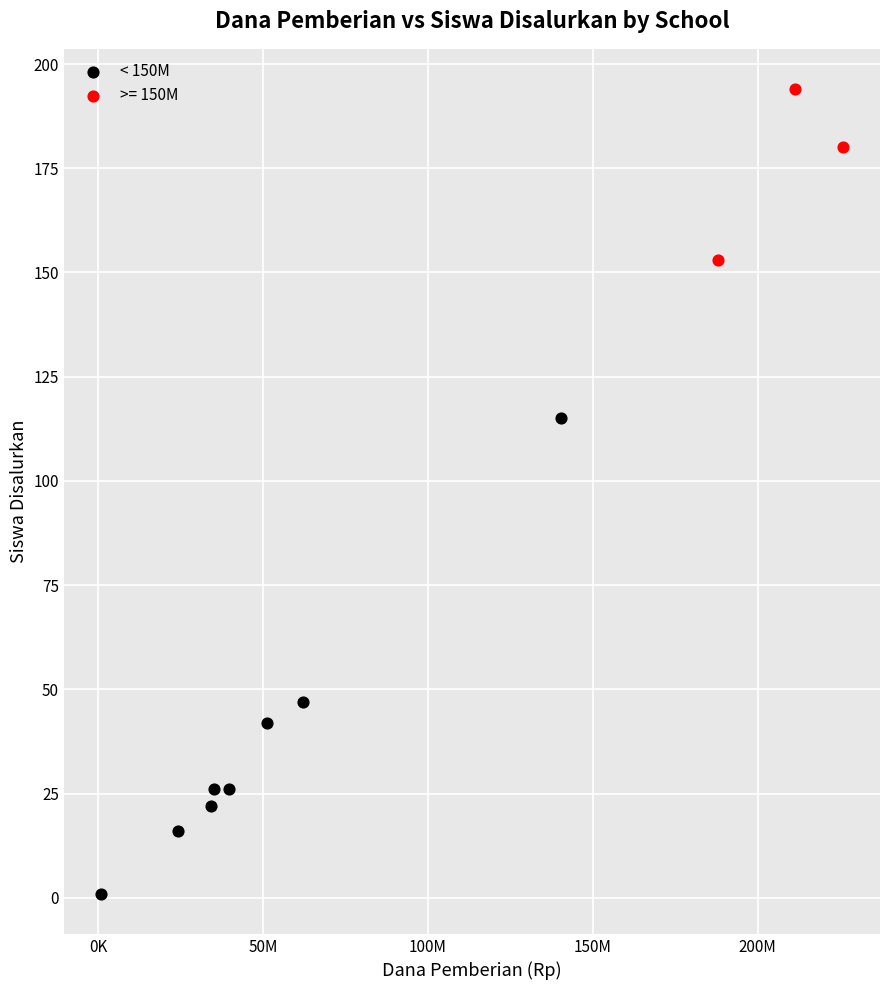

Which series has the largest Y range (max minus min)?

< 150M